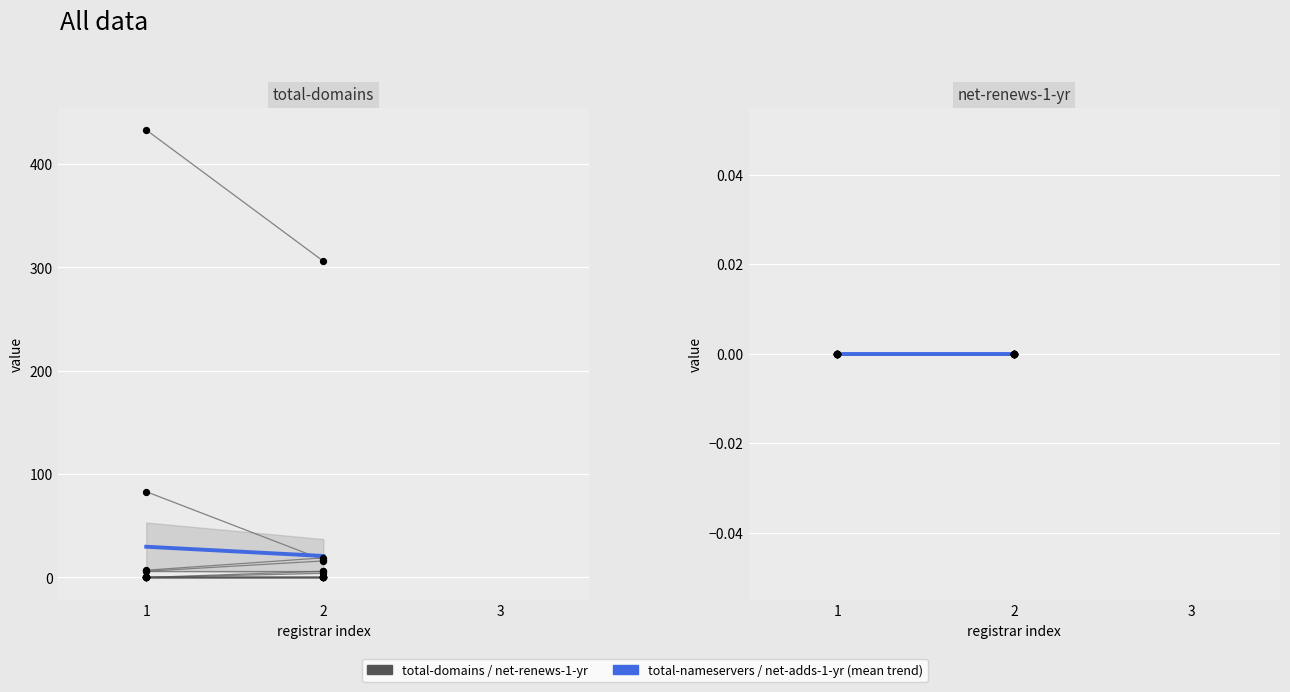

Which series contains the highest Y value?

total-domains